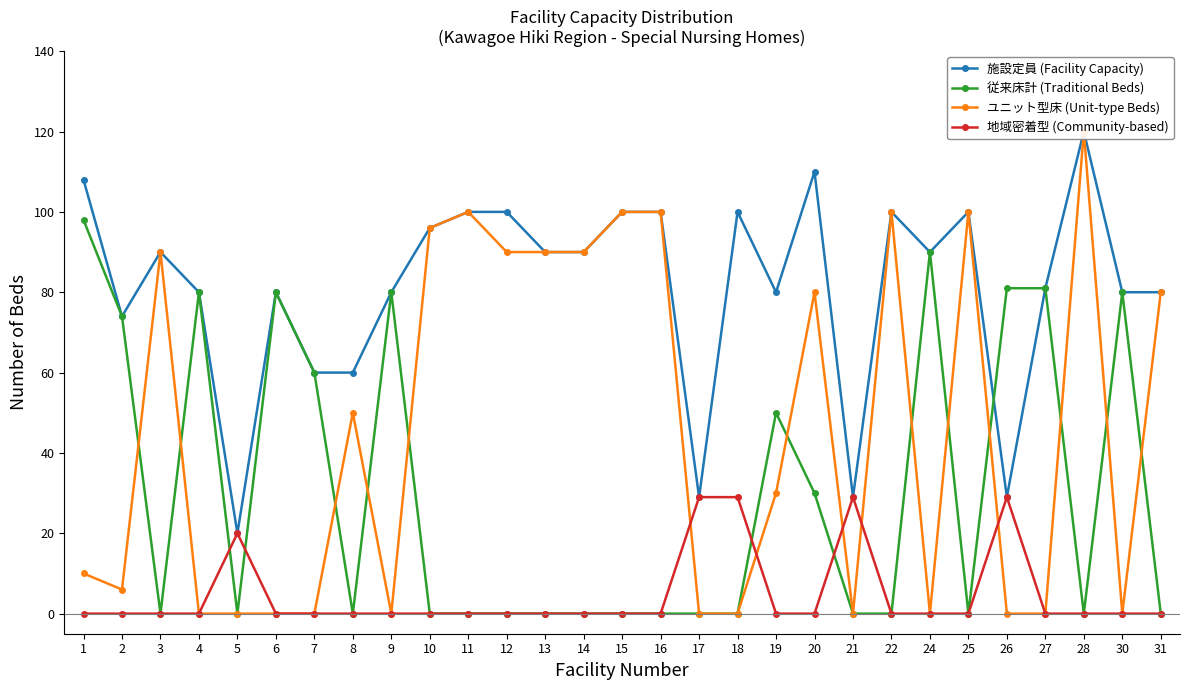

What is the difference between the highest and lowest values at 22?

100